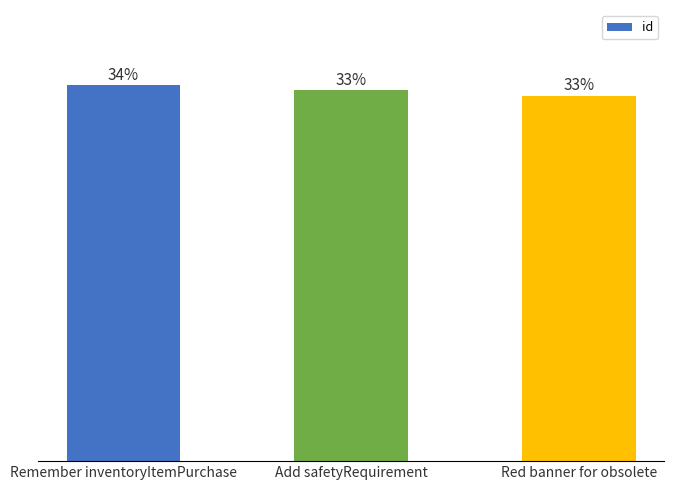

Does the chart contain any negative values?

No